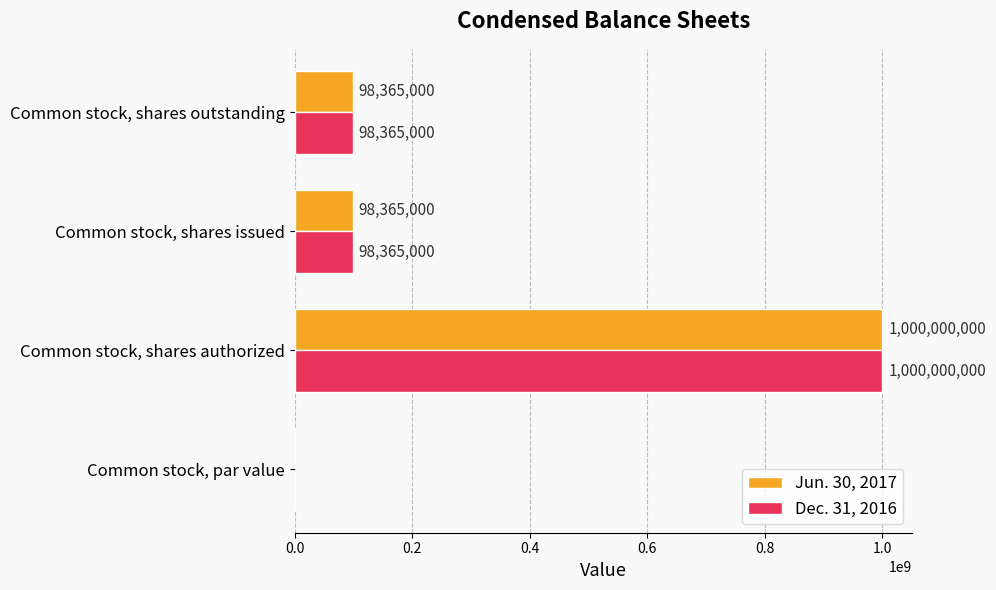

Count the number of categories in the chart.

4